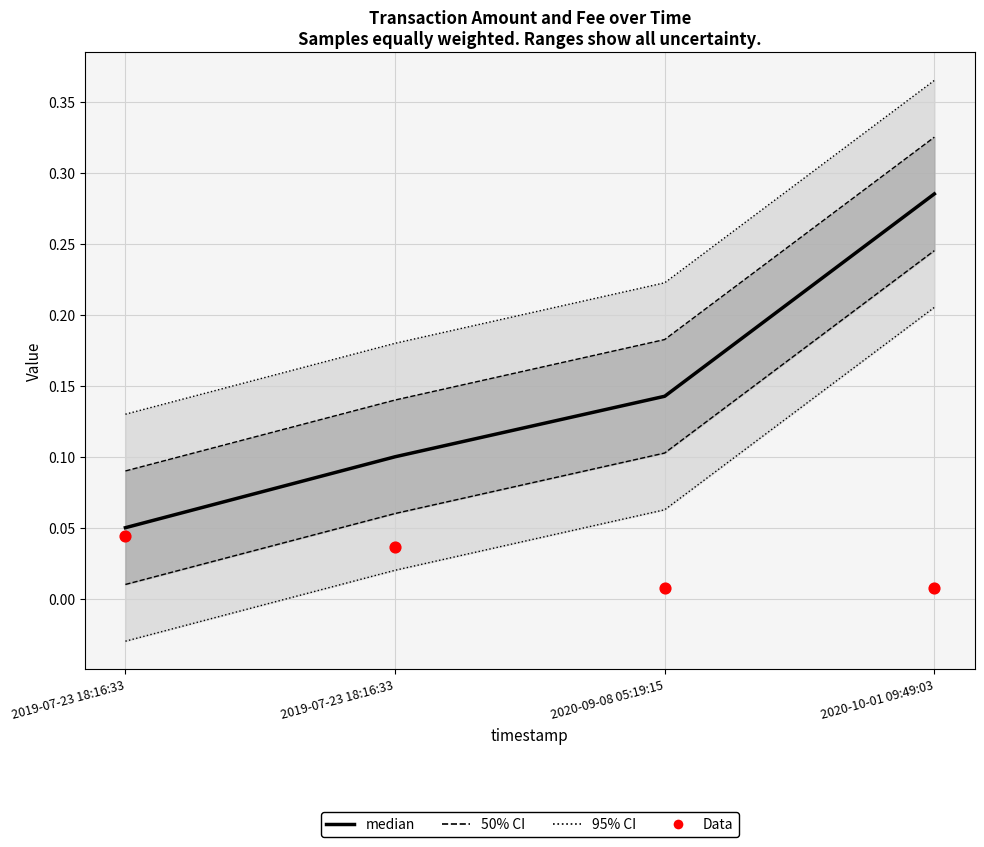

At how many categories does at least one series exceed 0?

4